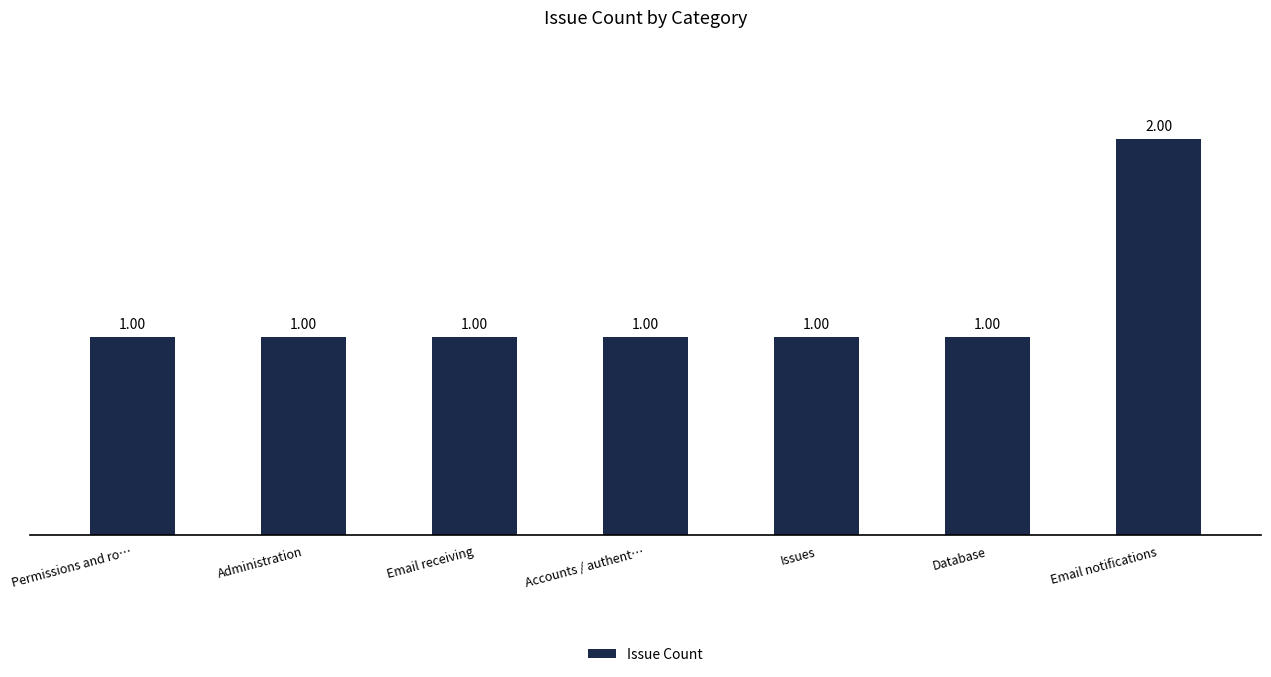

What is the label of the 5th bar from the left?

Issues